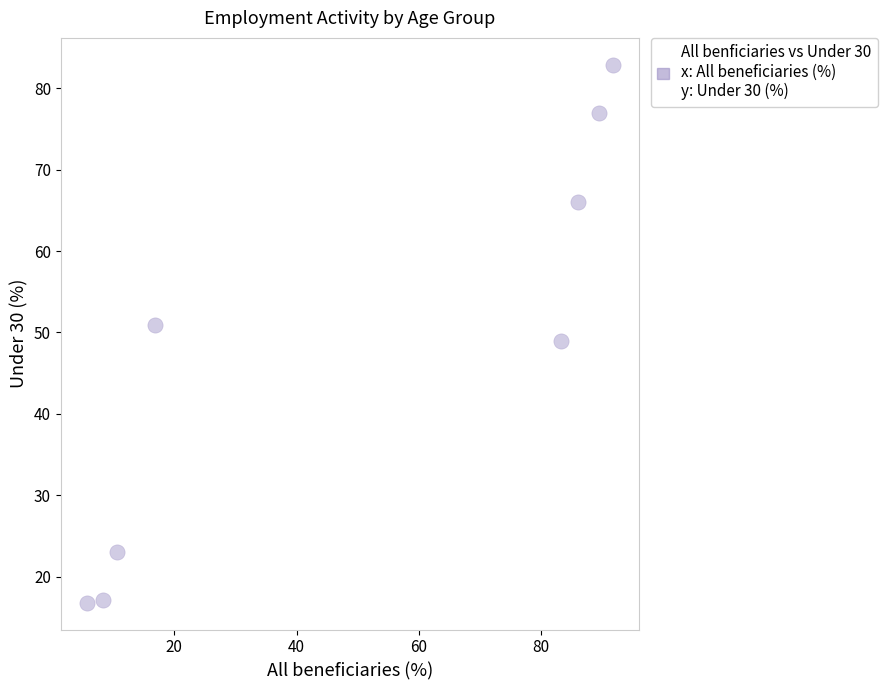

What is the range of X values (max minus min)?

86.0